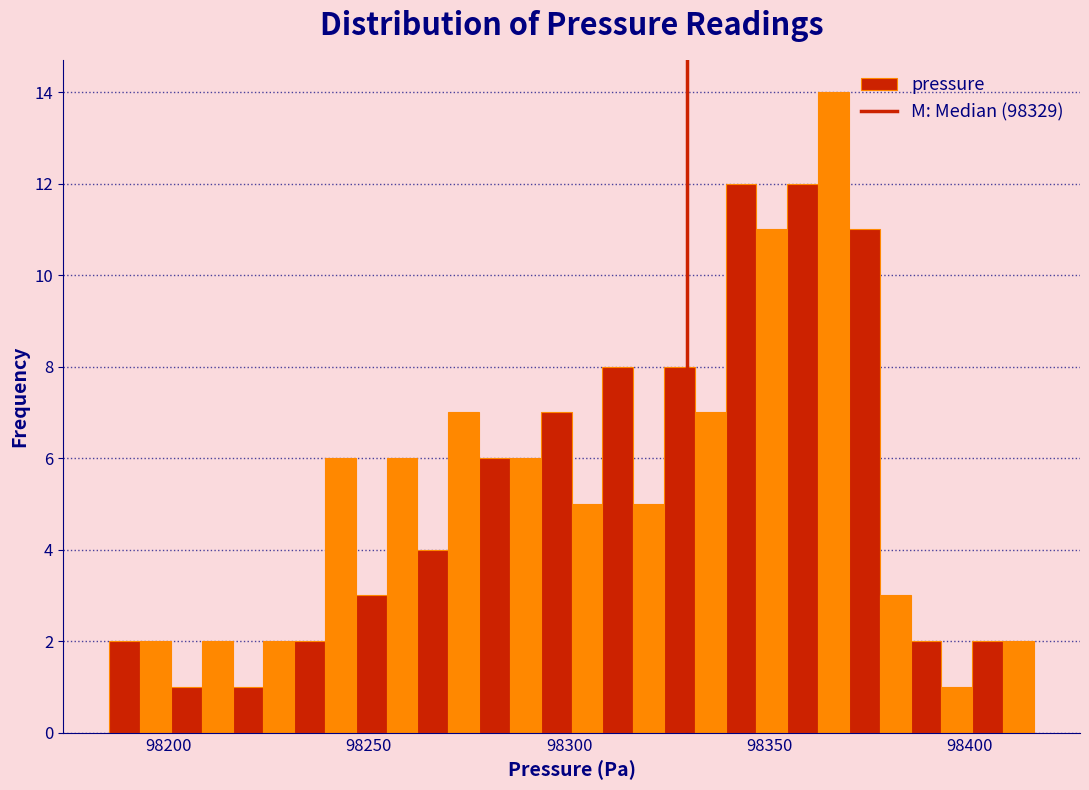

Around what value on the x-axis is the tallest bar? Give the approximate position of its centre, as read against the axis.

98365